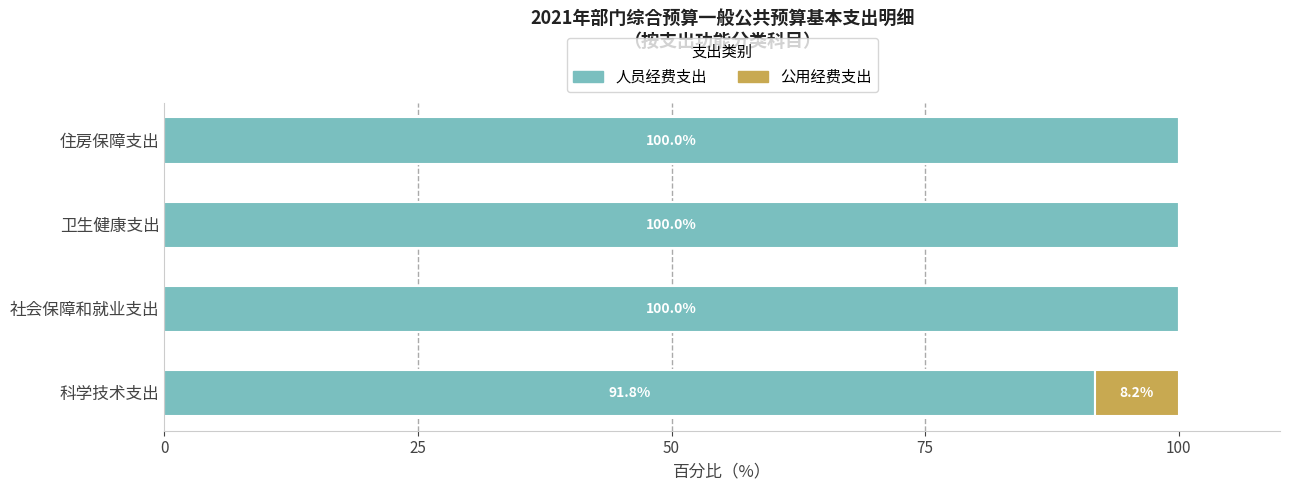

What is the total value across all series at 社会保障和就业支出?

100.0